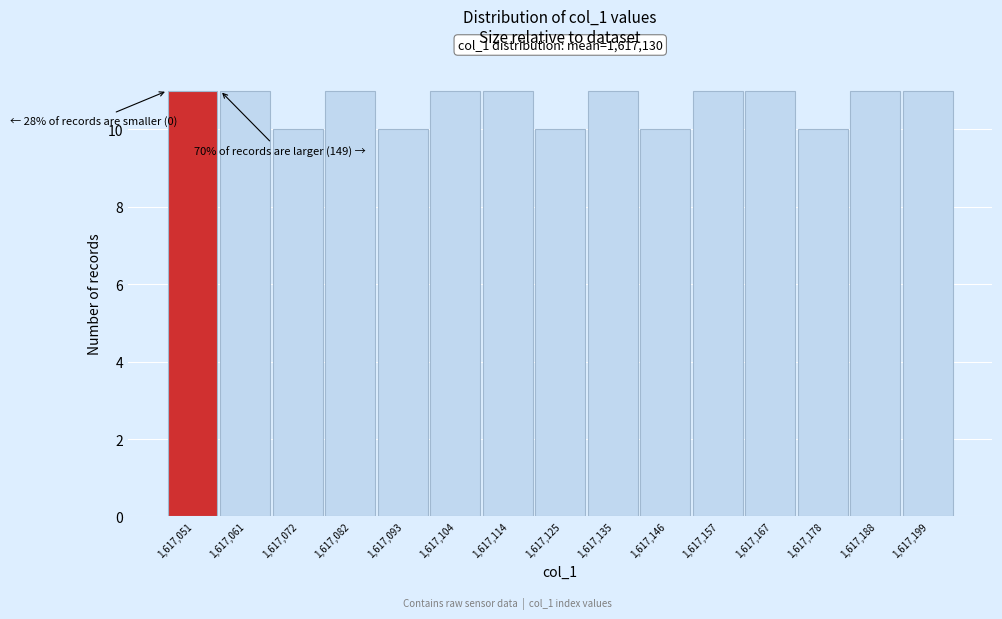

Reading left to right, extract all data points from this chart.

11	11	10	11	10	11	11	10	11	10	11	11	10	11	11